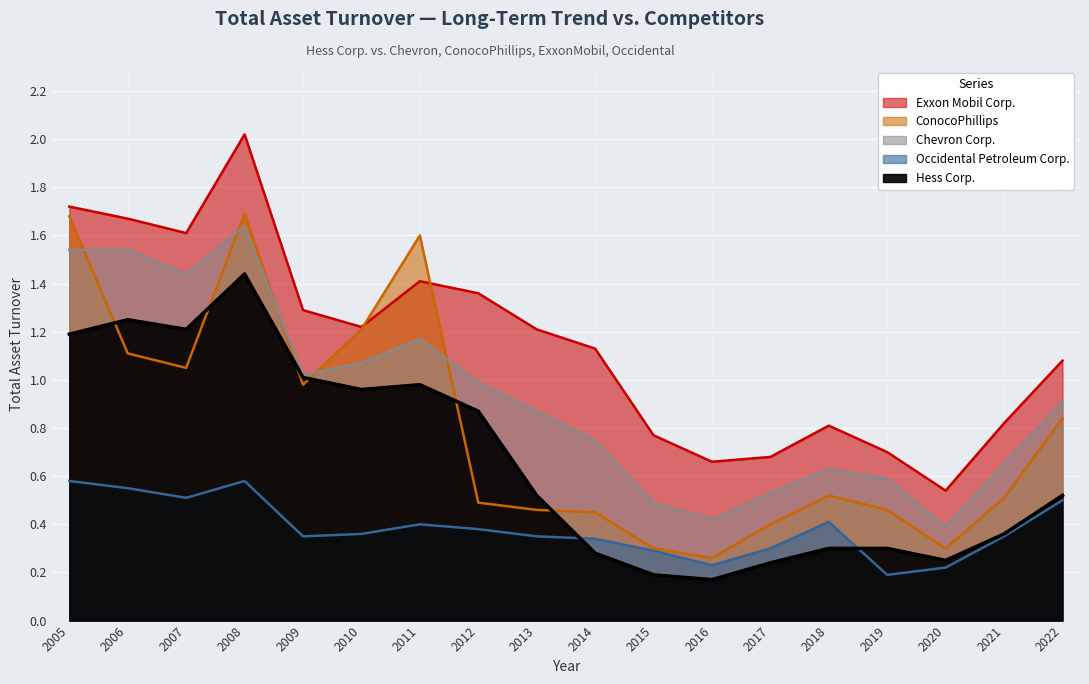

True or false: Hess Corp. has a value of 1.2 at 2005.

True